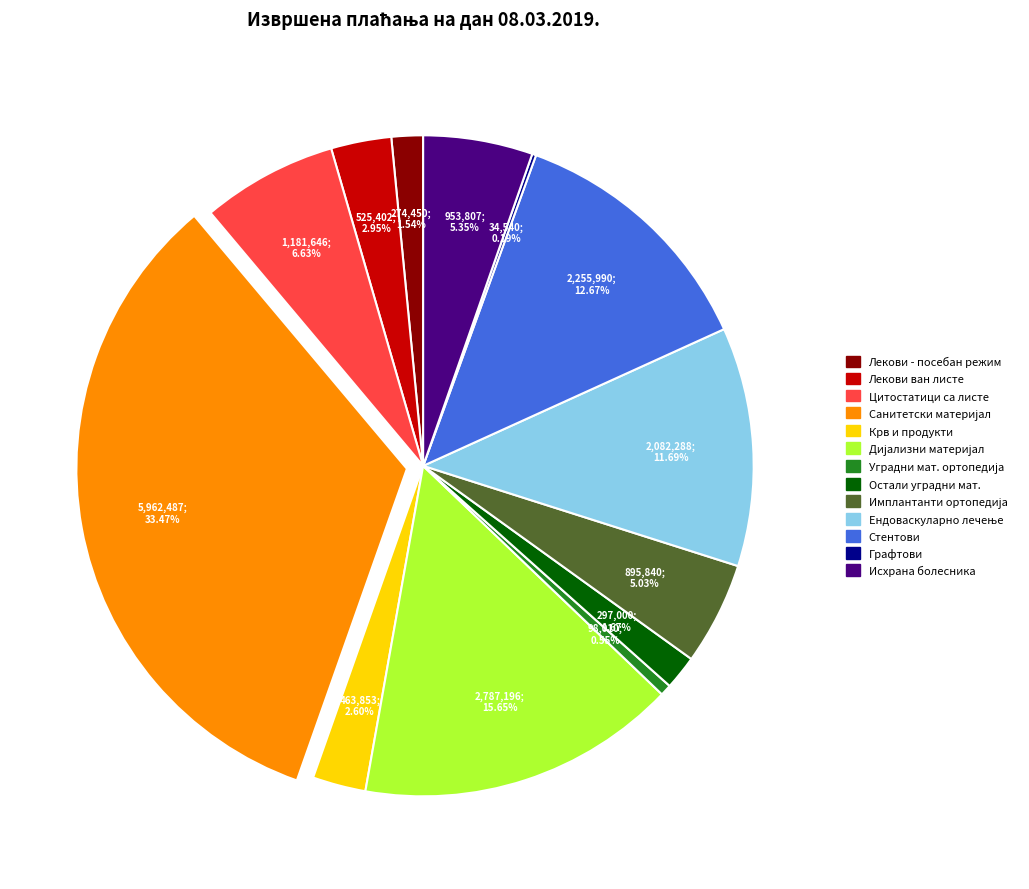

Is there any slice that represents more than half of the pie?

No